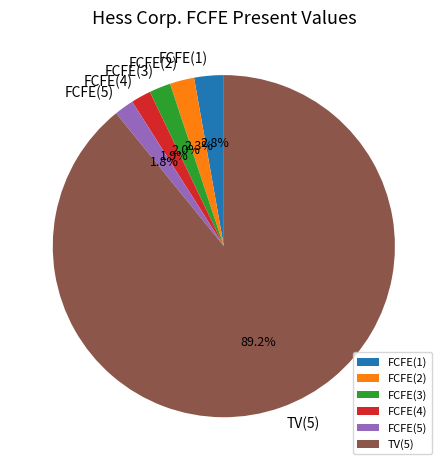

What is the ratio of the value at FCFE(2) to the value at FCFE(5)?

1.3